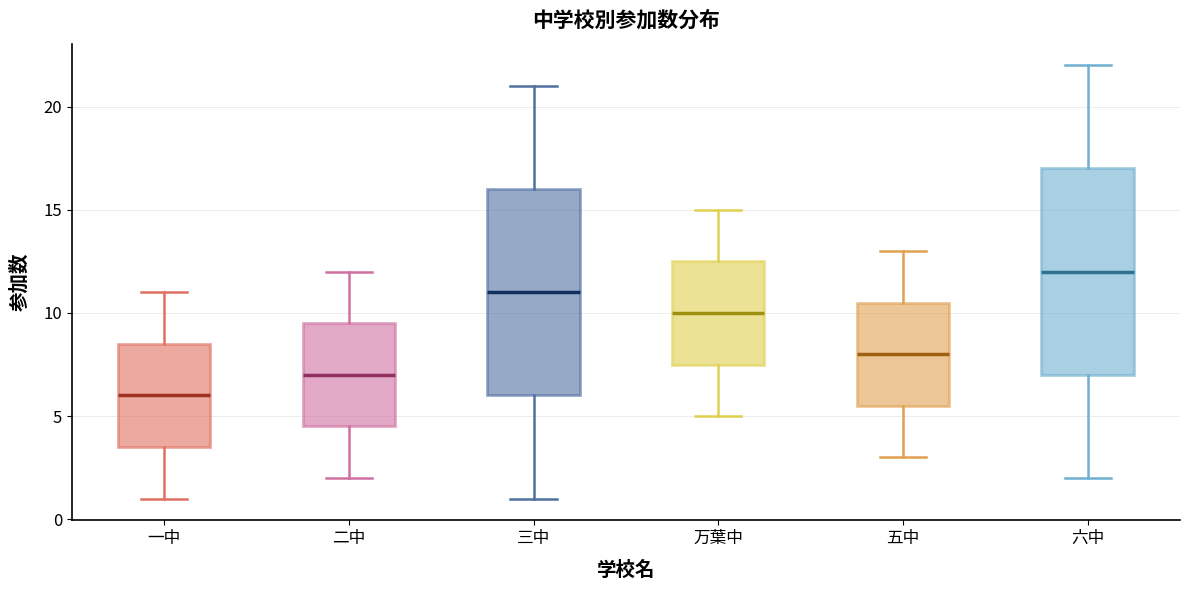

Where is the lower edge of the box for 二中 on the y-axis? The values are not printed on the chart, so give them approximately, as read against the axis.

4.5